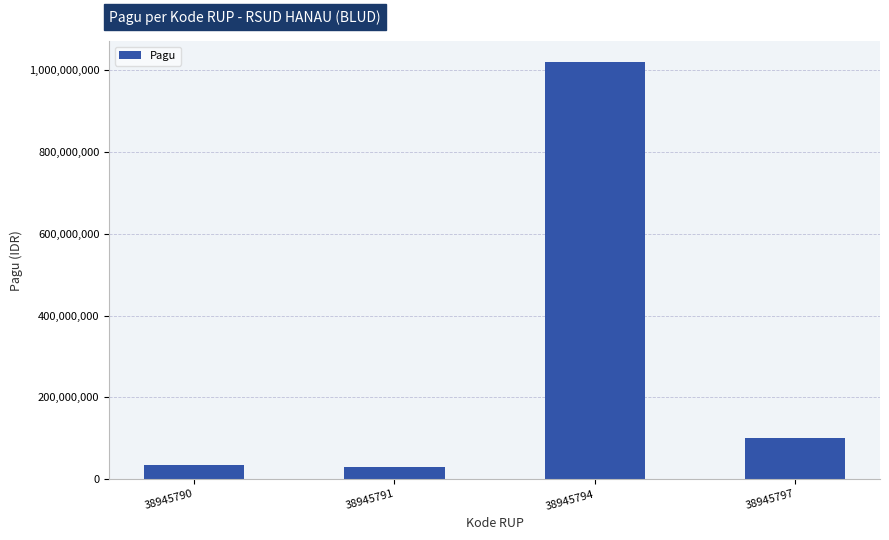

How many bars are there in total?

4